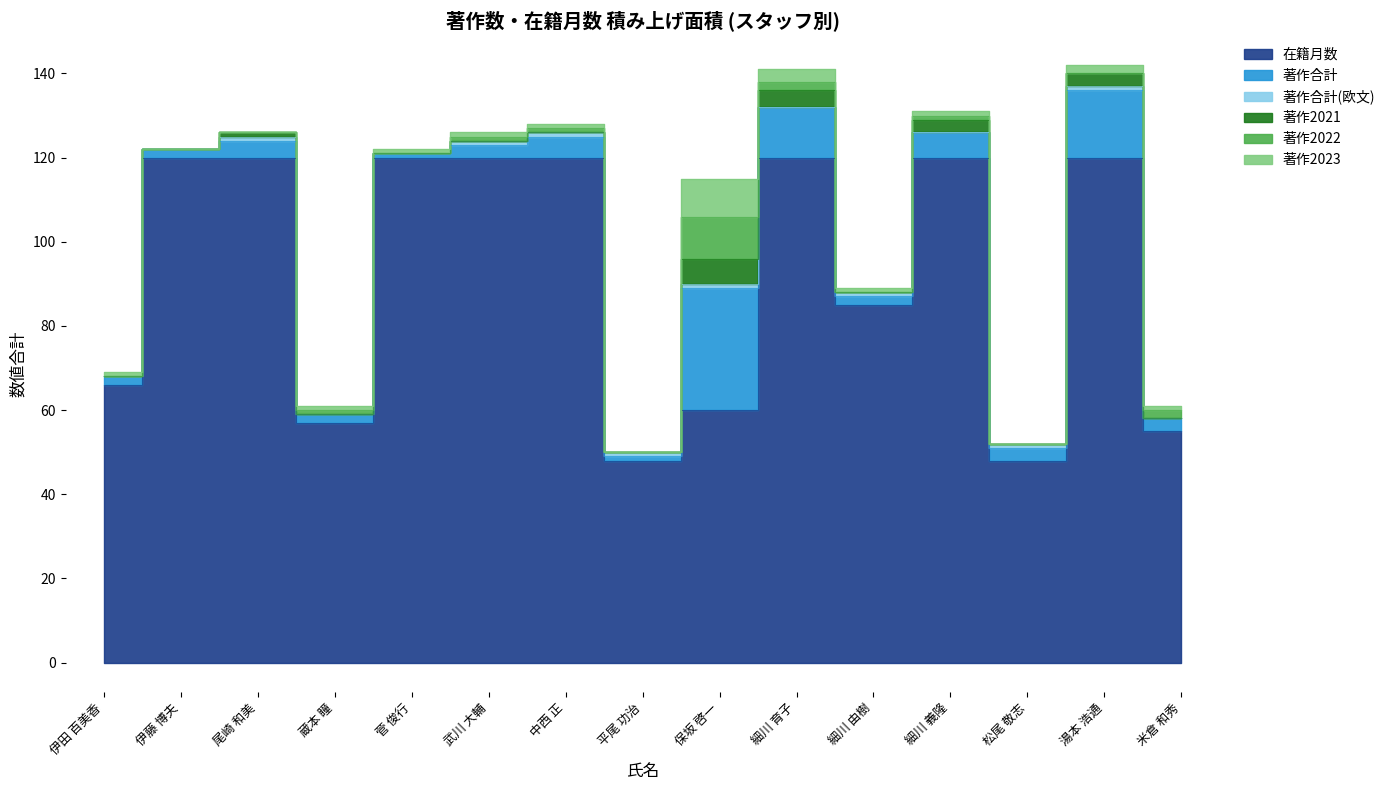

What is the sum of all 著作合計 values?

91